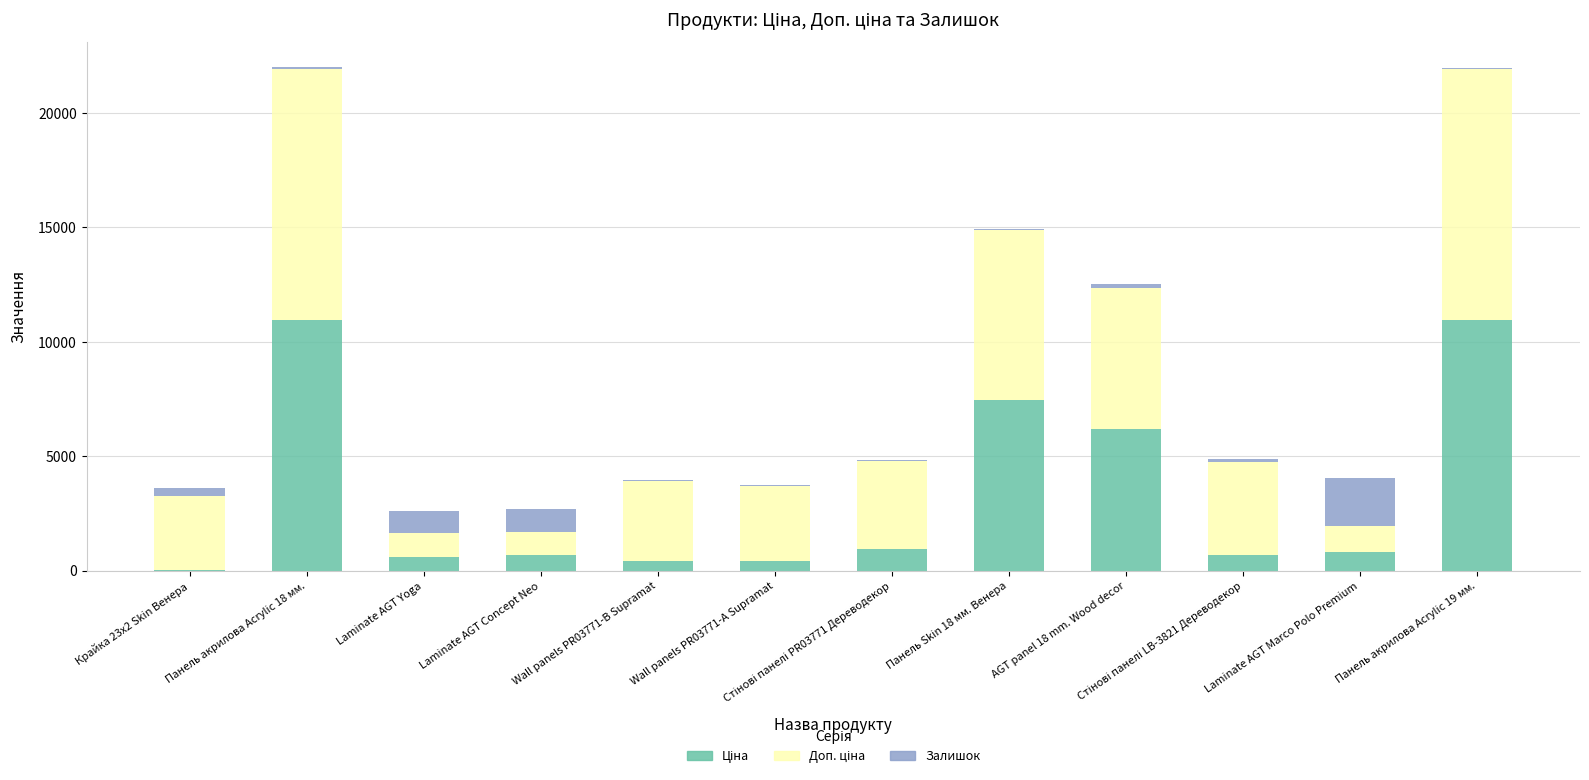

Rank the series by their average value, from lowest to highest.

Залишок, Ціна, Доп. ціна